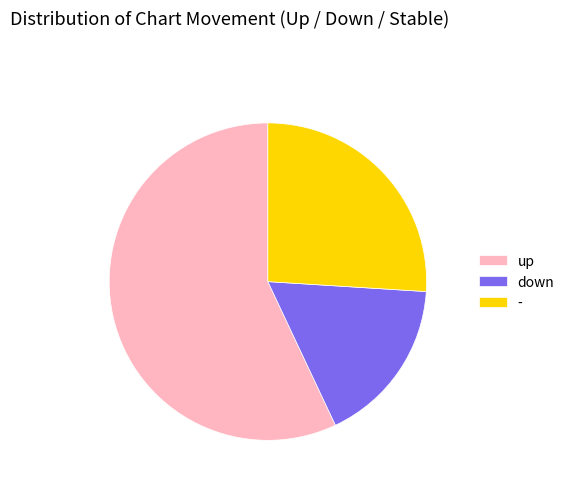

The up slice represents 57% of the pie. True or false?

True